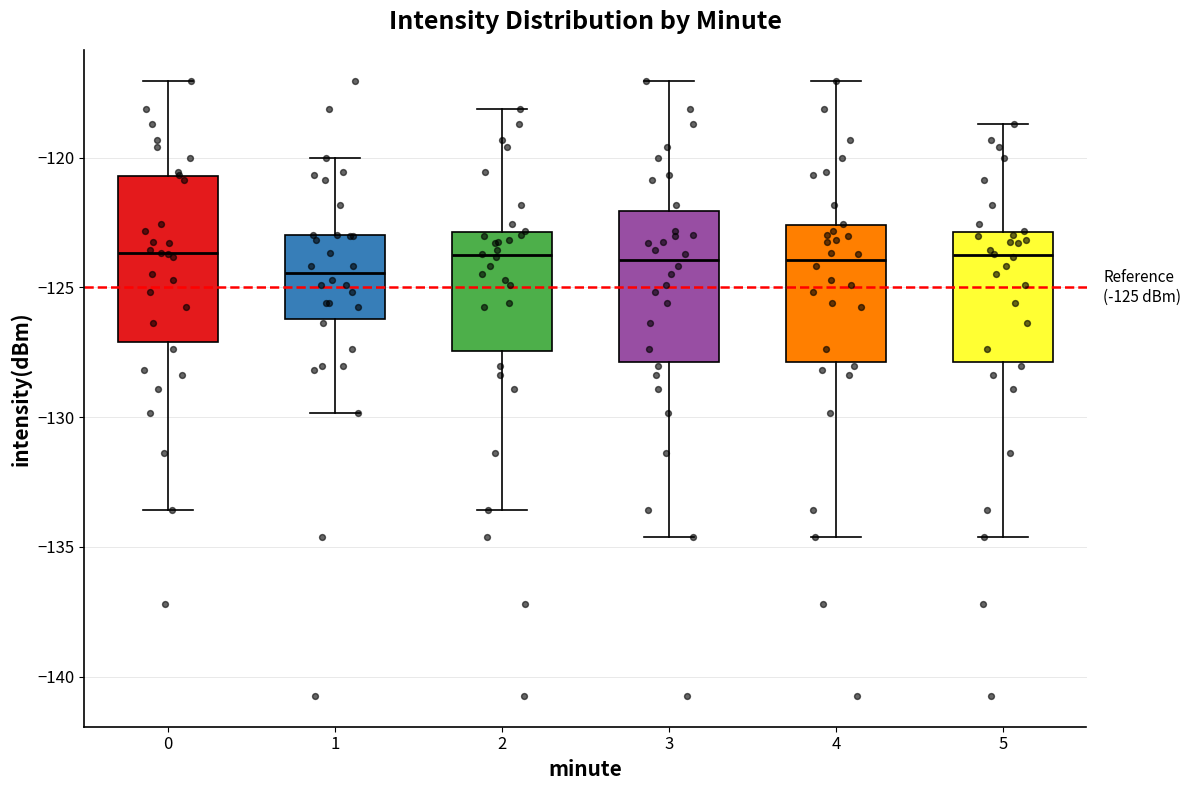

Which box's median line is the lowest?

1